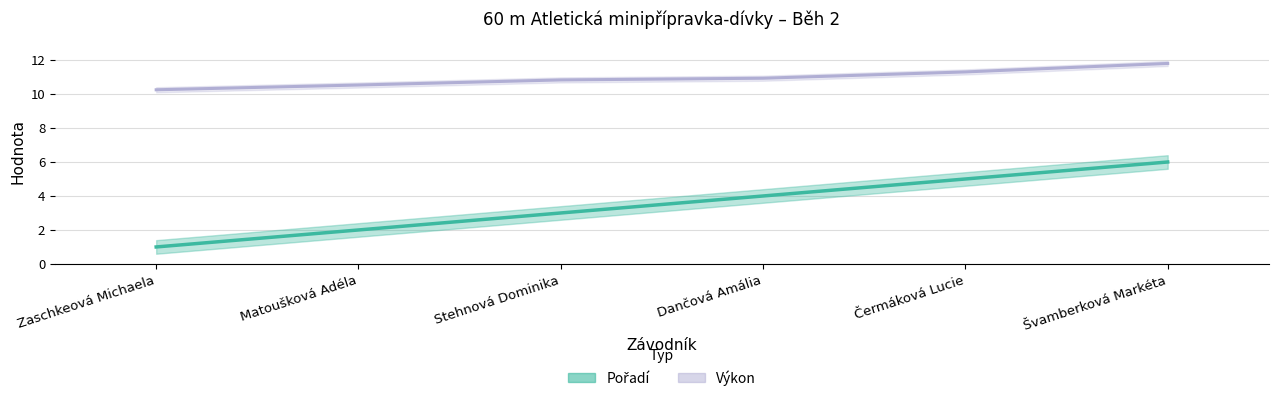

At which category is the sum across all series the highest?

Švamberková Markéta